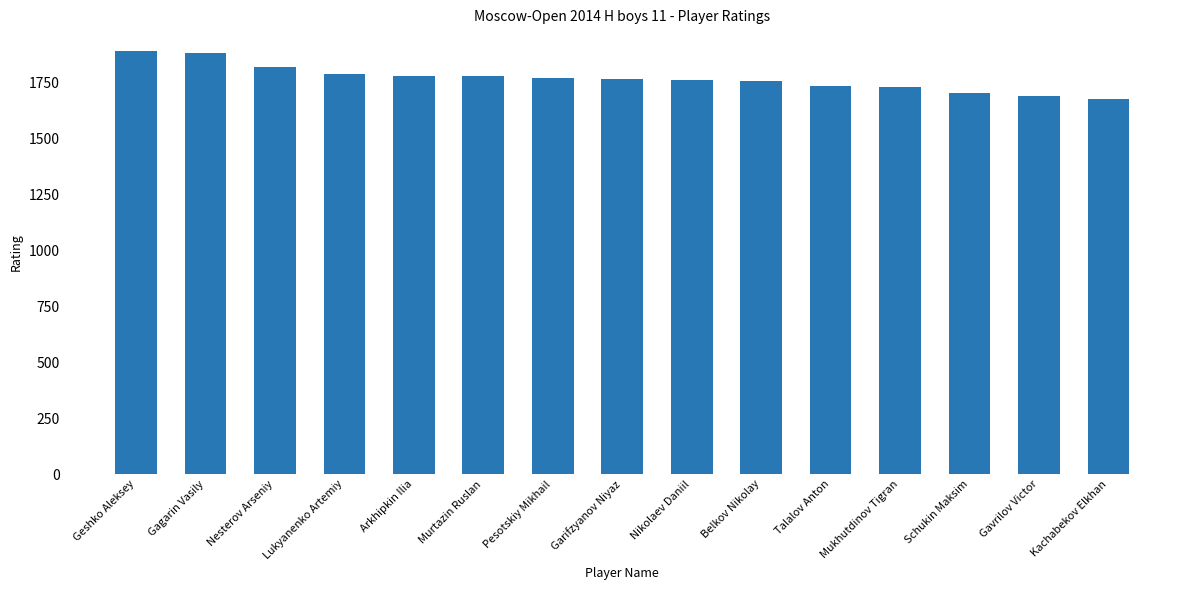

Are the bars grouped side by side (vs. stacked)?

No